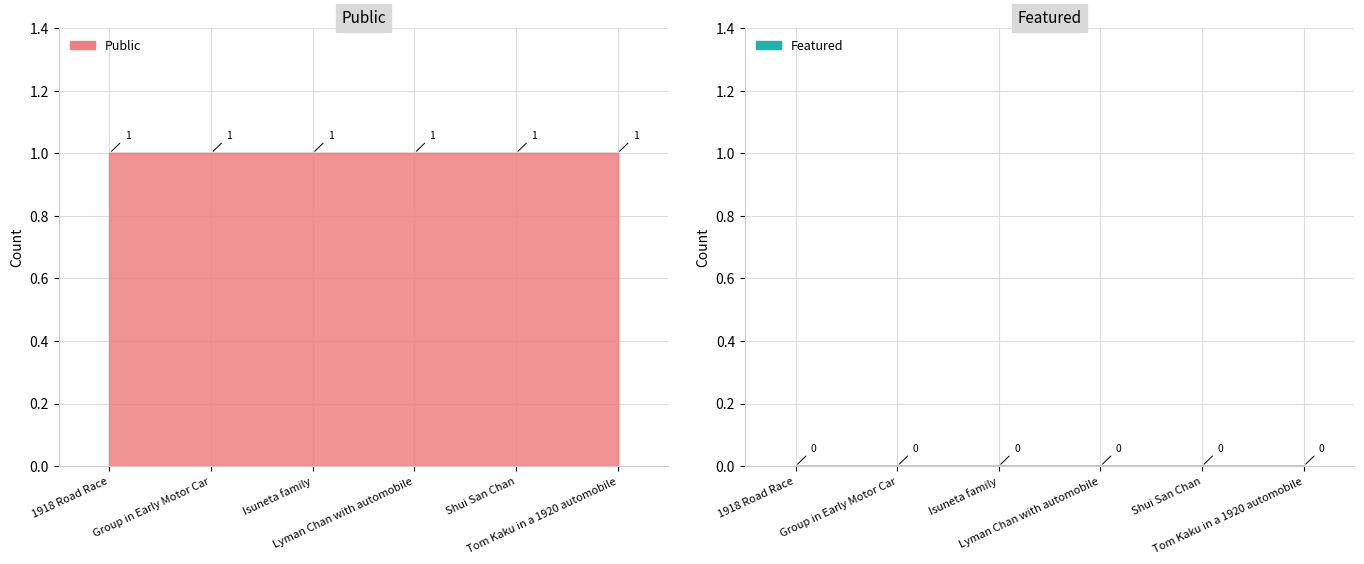

Which has a higher value, Group in Early Motor Car or Tom Kaku in a 1920 automobile?

Group in Early Motor Car